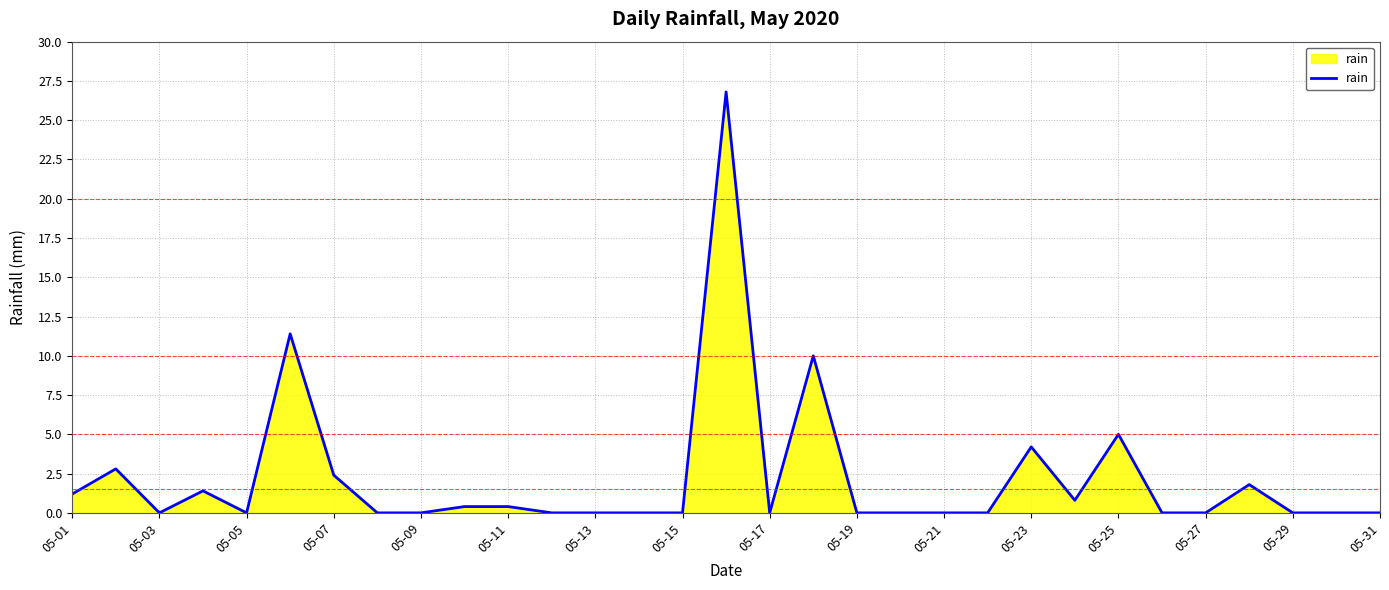

What is the greatest value displayed?

26.8